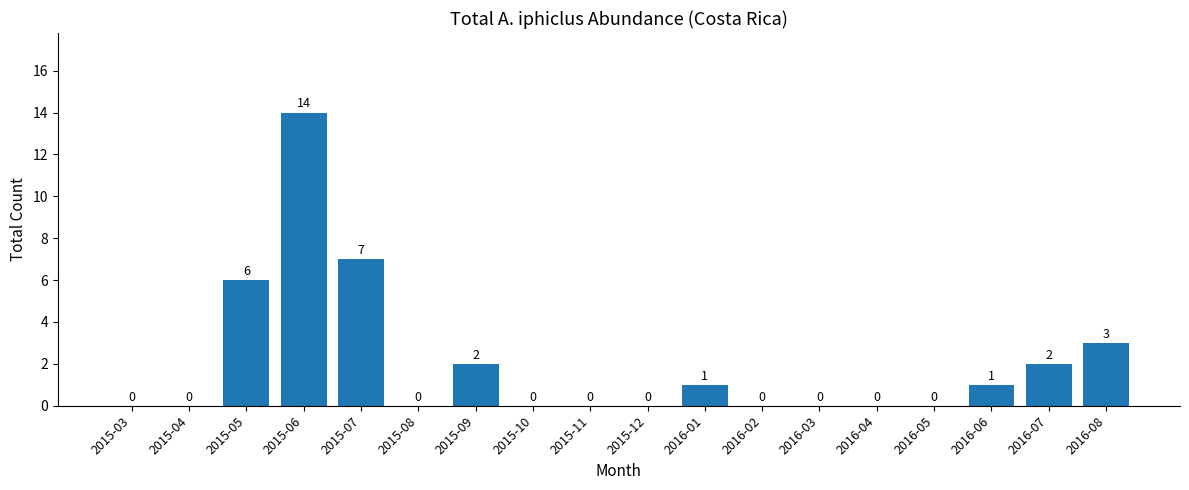

What is the approximate value at 2016-08?

3